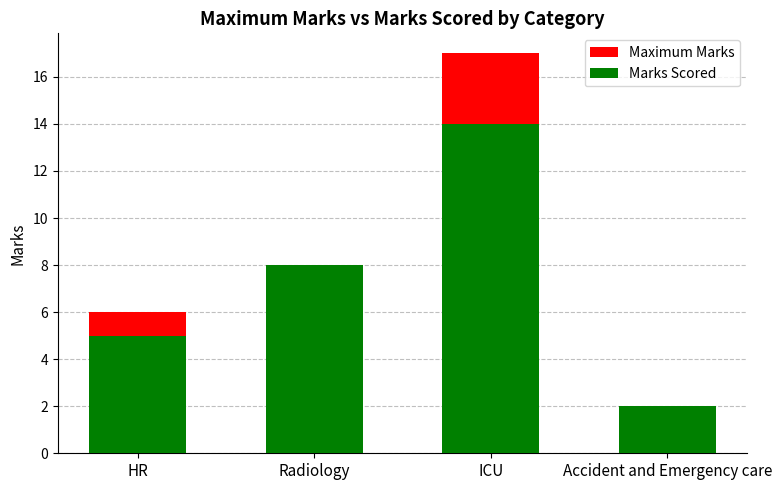

Reading left to right, what are all the values shown in this chart?

Maximum Marks: HR=6	Radiology=8	ICU=17	Accident and Emergency care=2
Marks Scored: HR=5	Radiology=8	ICU=14	Accident and Emergency care=2